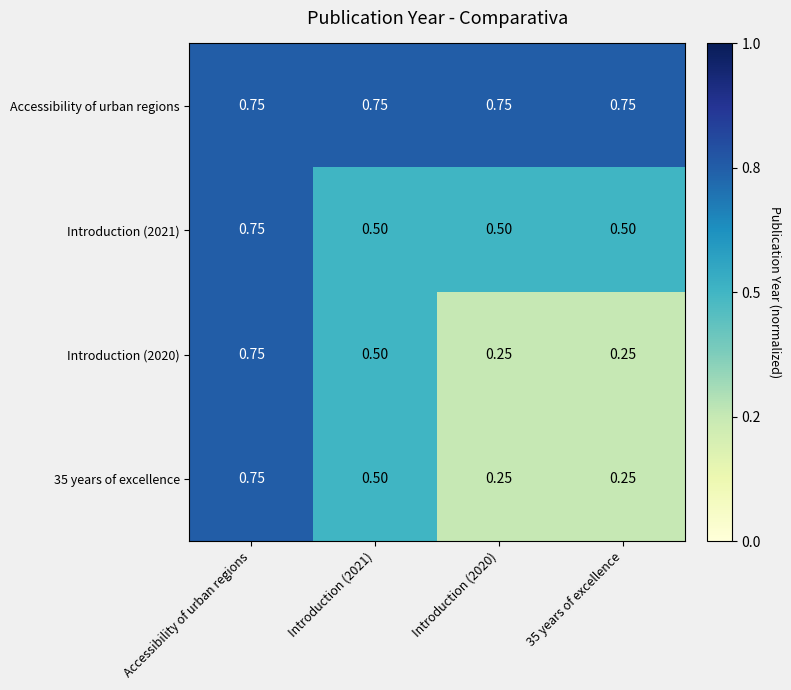

Is the value of Introduction (2021) at Introduction (2021) greater than the value of Introduction (2020) at 35 years of excellence?

Yes